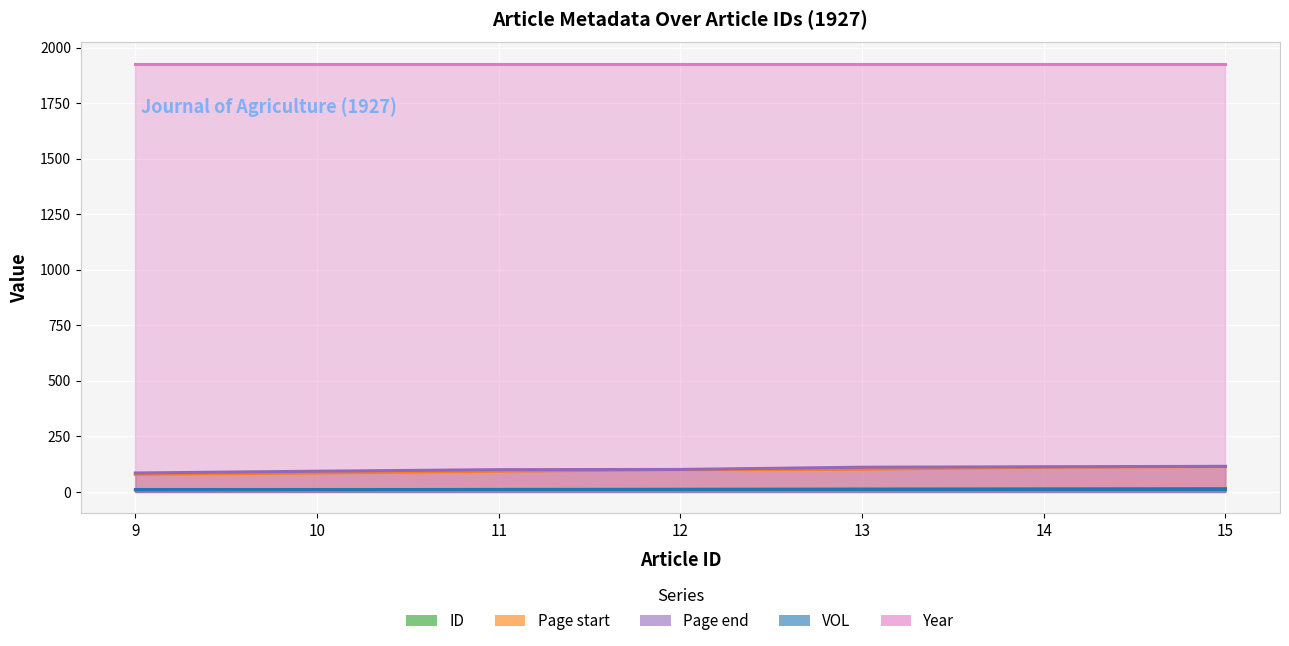

Does the chart display data point markers on the line(s)?

No